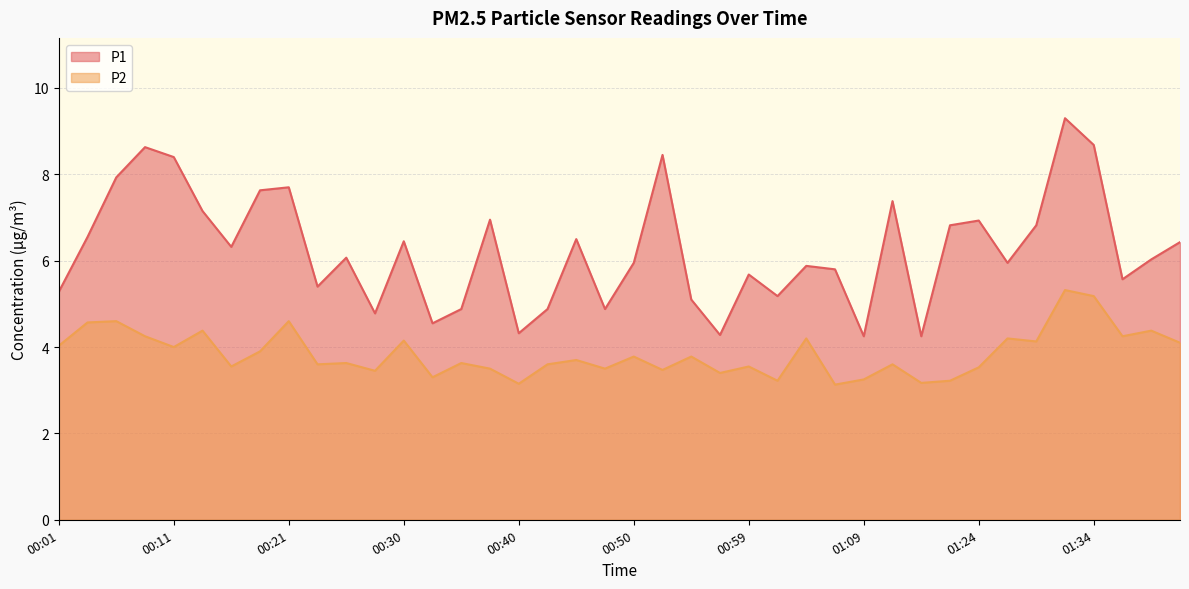

At which label is P2 closest to 4?

00:11